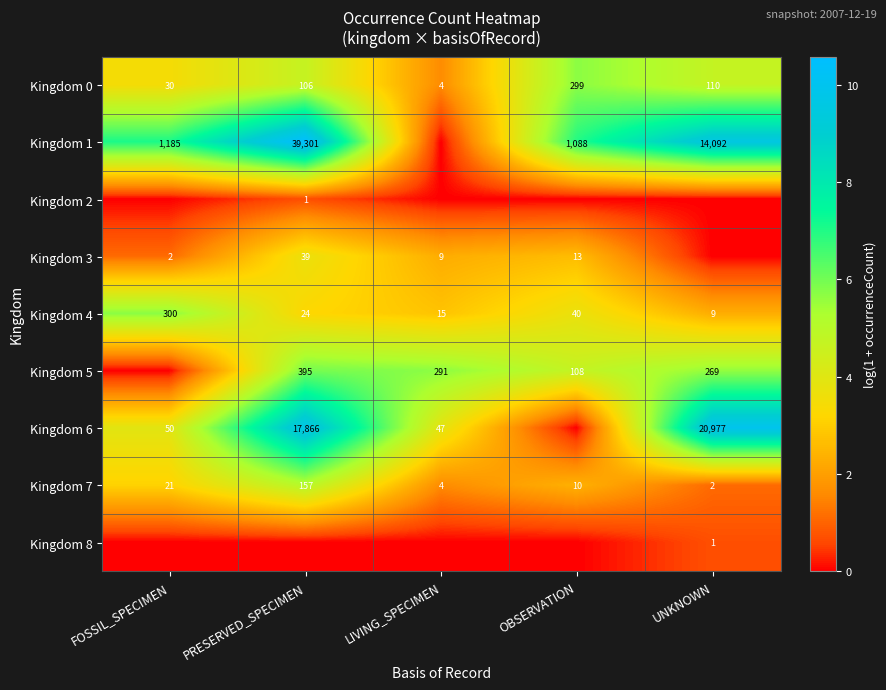

The Kingdom 3 series shows 13 at OBSERVATION. True or false?

True